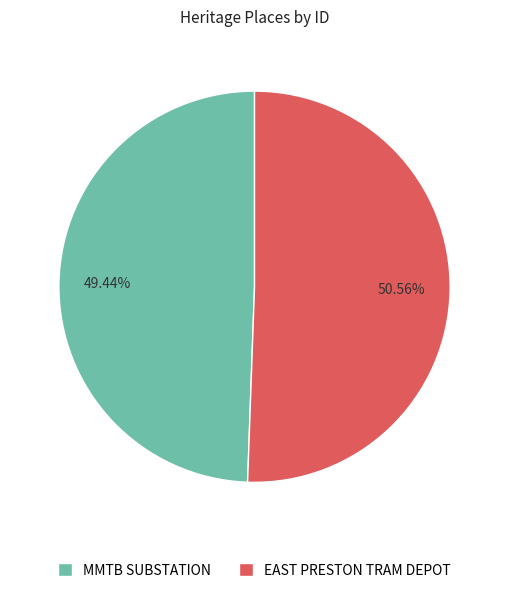

Rank the categories by value from lowest to highest.

MMTB SUBSTATION, EAST PRESTON TRAM DEPOT